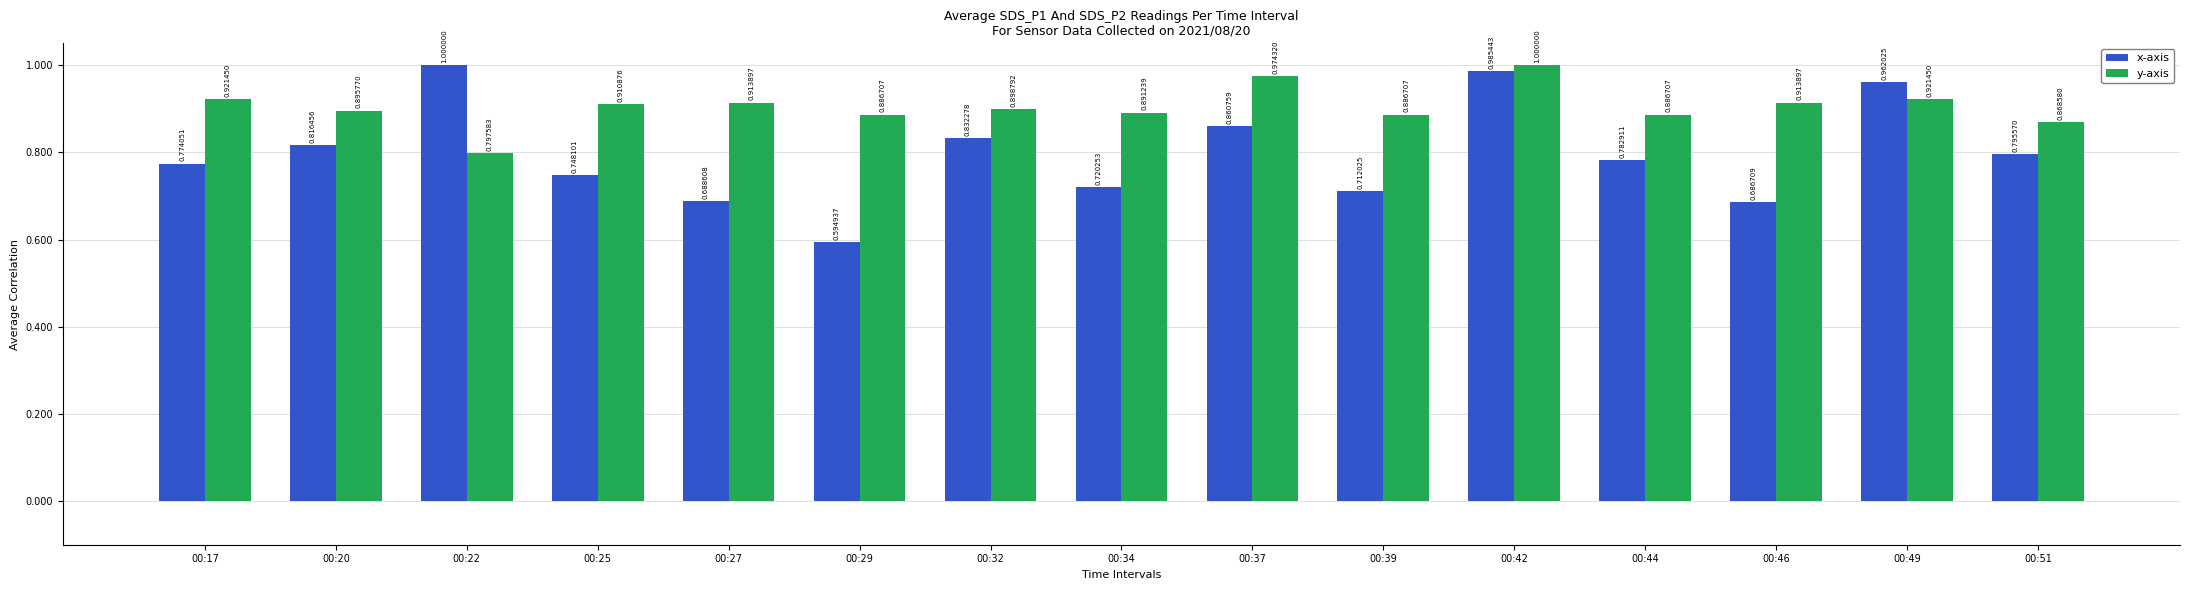

What is the total value across all series at 00:34?

1.6